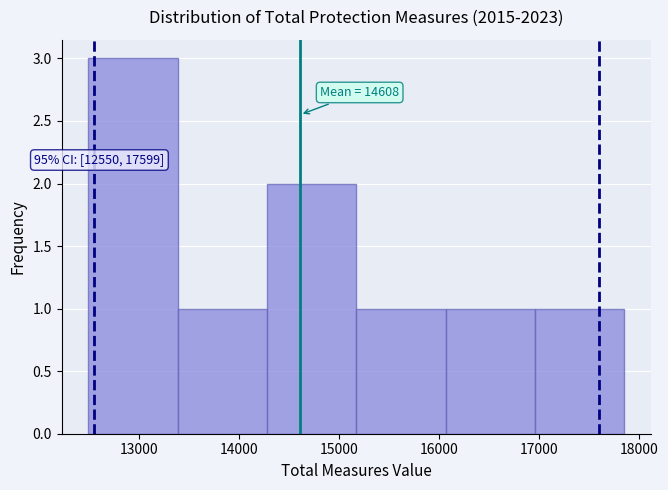

Over which range of the x-axis is the bar tallest?

12500 to 13400